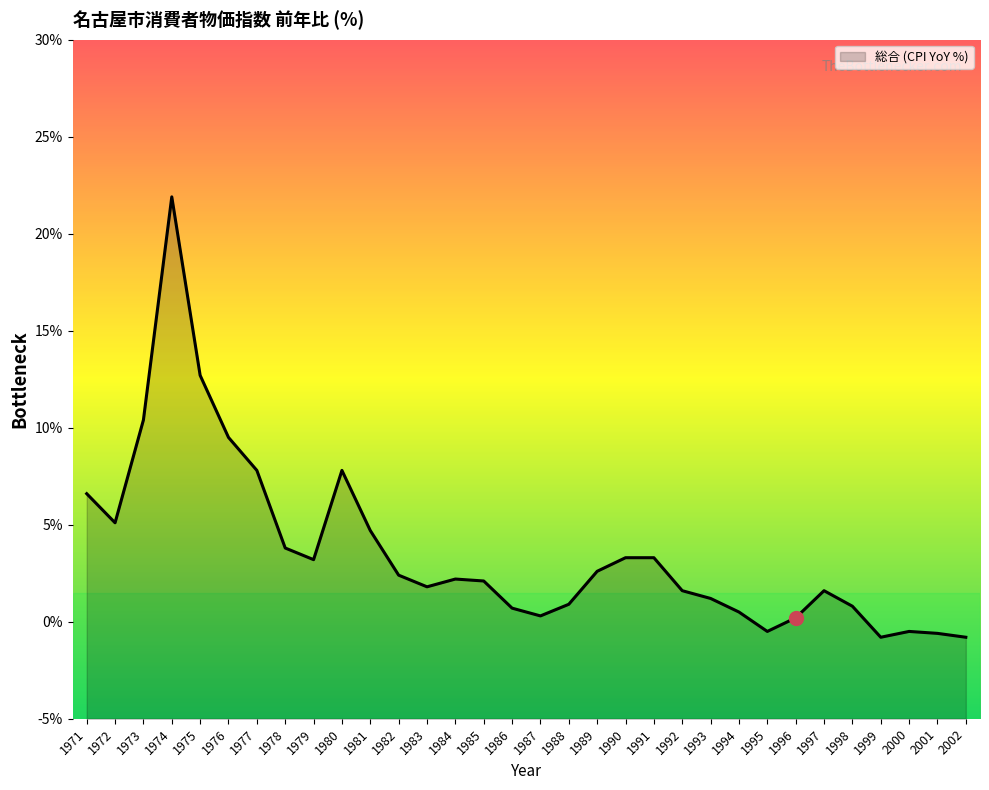

At which category does the data reach its first local peak?

1974